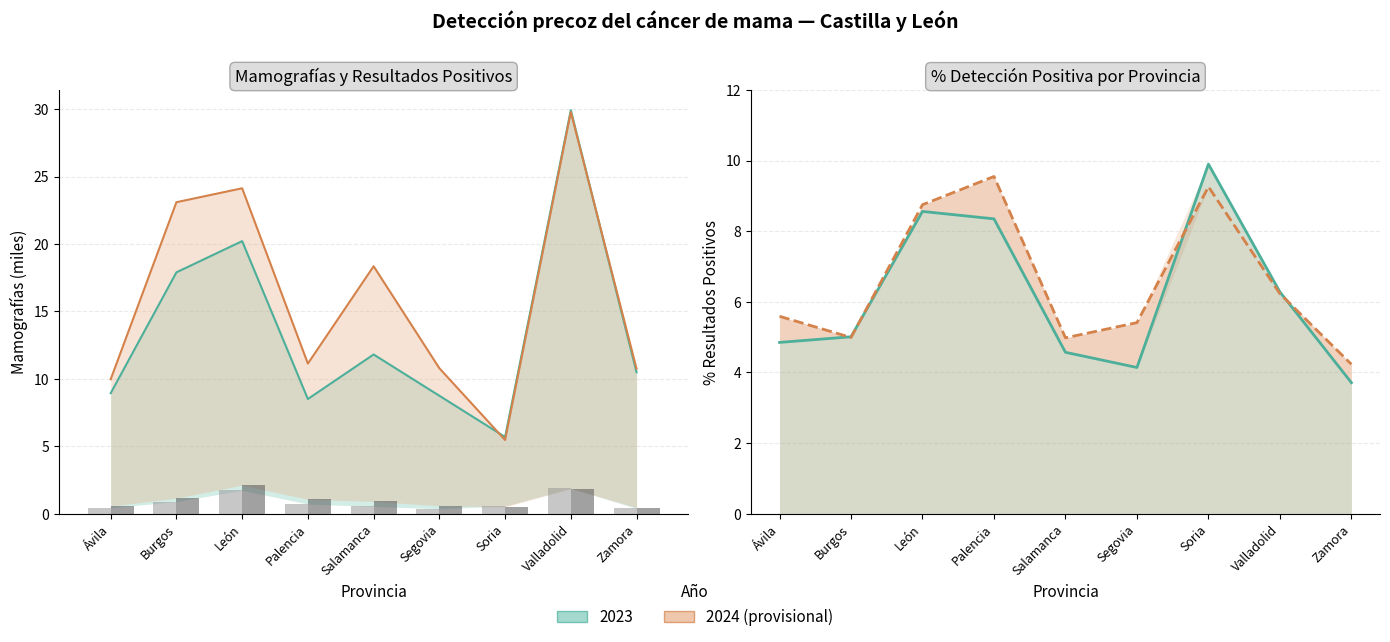

Count the number of data series in this chart.

2